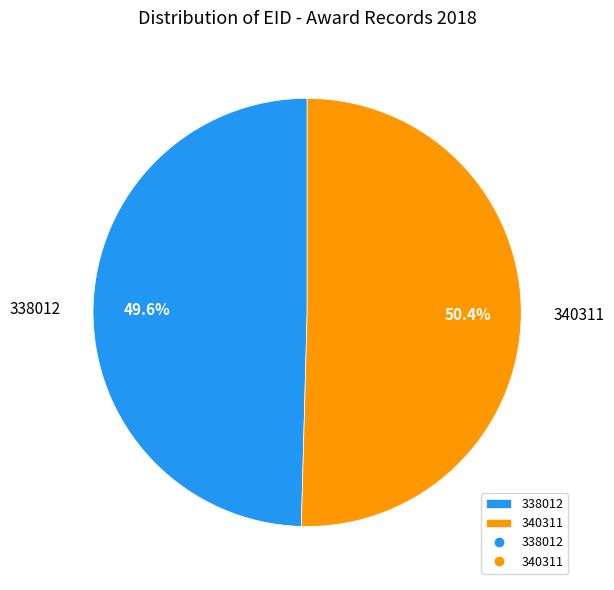

To the nearest percent, what portion does 338012 represent?

50%